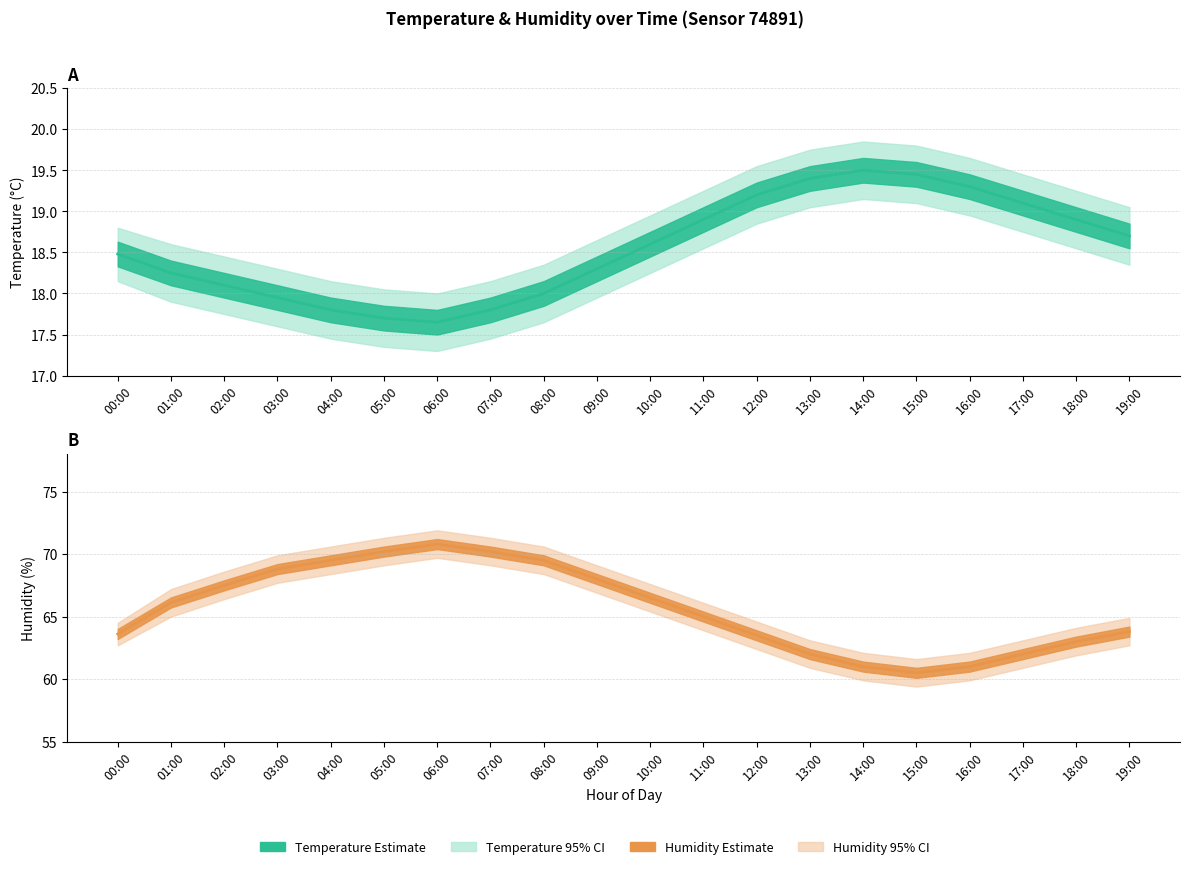

True or false: Humidity has more than 2 points higher than both neighbors.

False